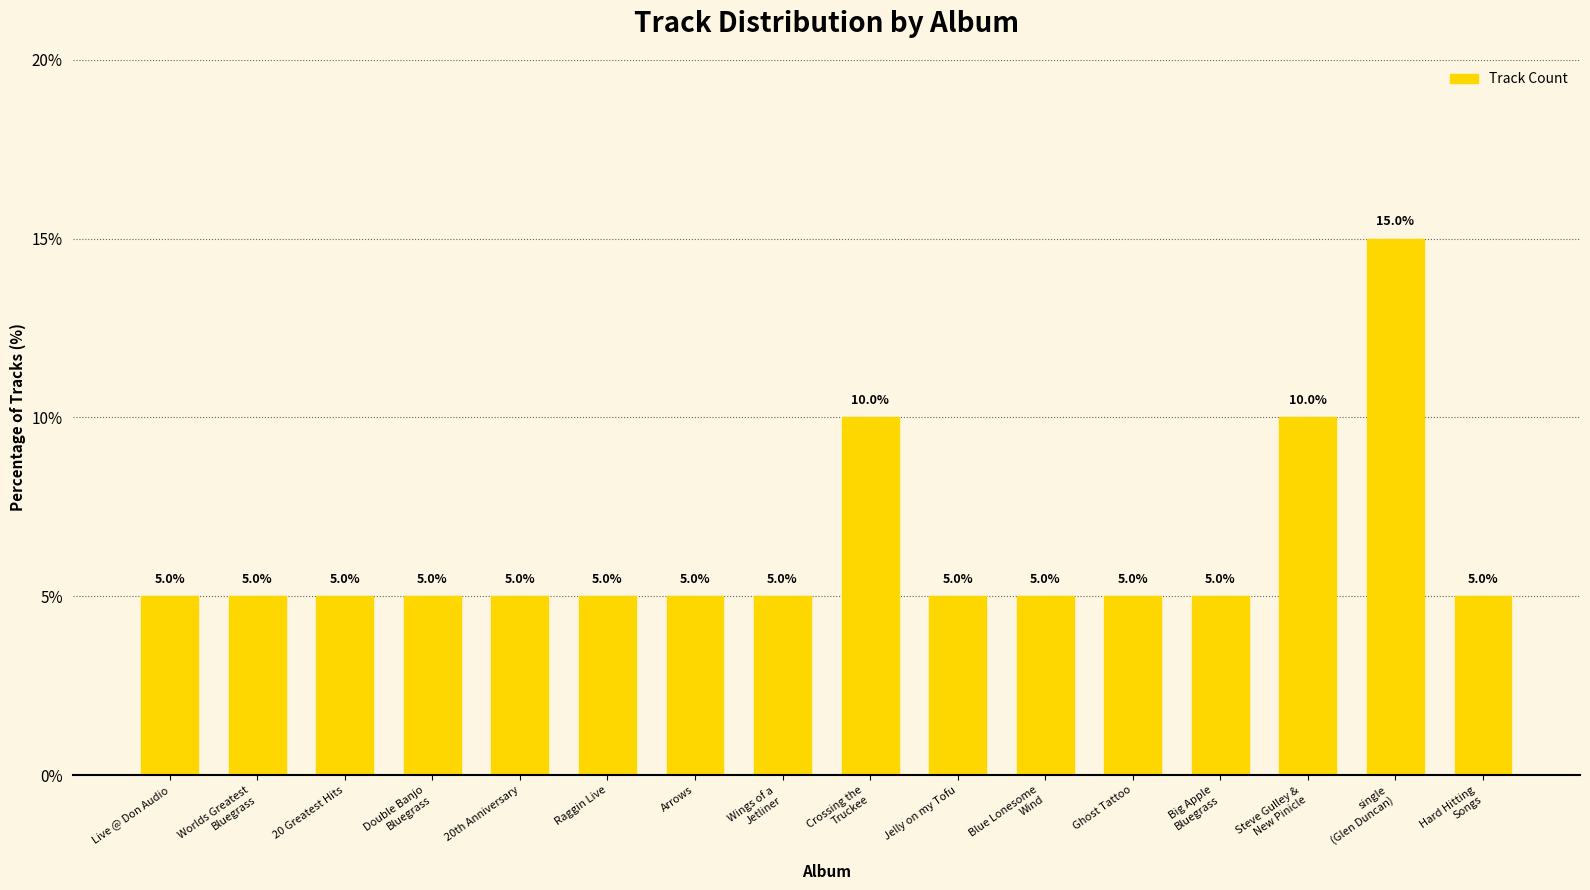

How many bars are there in total?

16